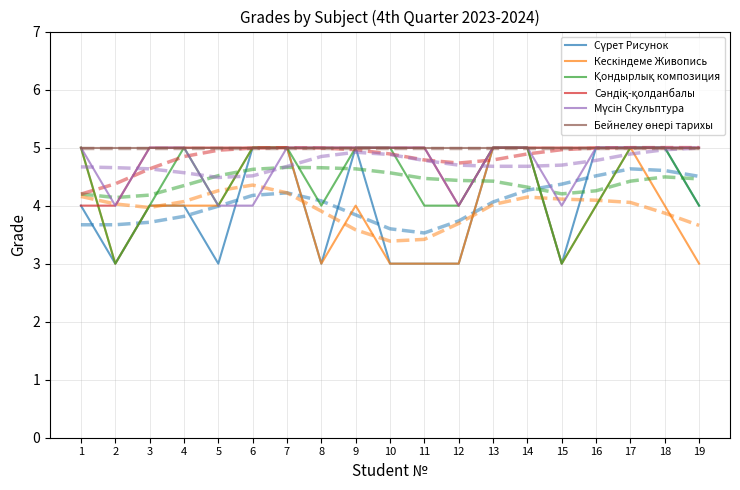

Count the number of data series in this chart.

6